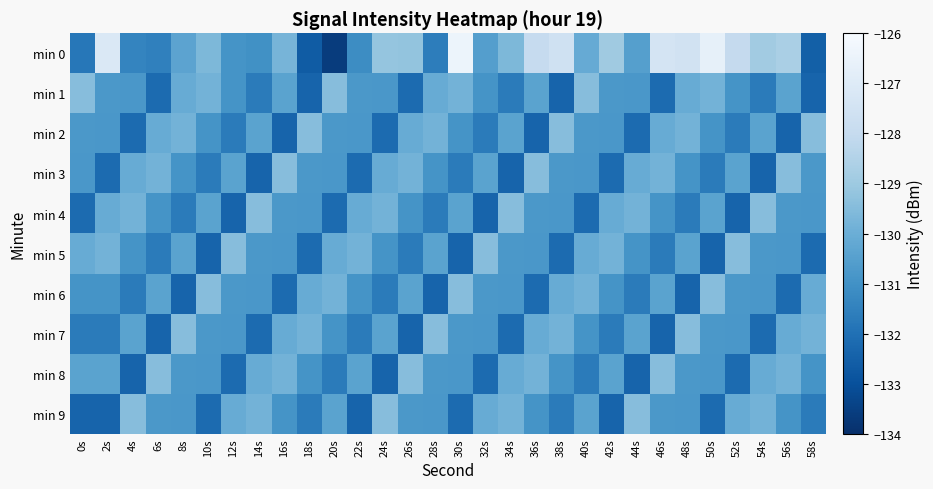

Reading left to right, what are all the values shown in this chart?

min 0: 0s=-131.8	2s=-127.1	4s=-131.4	6s=-131.5	8s=-130.4	10s=-129.6	12s=-130.9	14s=-131.0	16s=-129.8	18s=-132.6	20s=-133.6	22s=-131.2	24s=-129.2	26s=-129.2	28s=-131.6	30s=-126.4	32s=-130.5	34s=-129.6	36s=-128.0	38s=-127.6	40s=-130.1	42s=-129.0	44s=-130.5	46s=-127.4	48s=-127.5	50s=-126.7	52s=-128.0	54s=-128.9	56s=-128.7	58s=-132.5
min 1: 0s=-129.4	2s=-130.8	4s=-130.8	6s=-132.2	8s=-130.1	10s=-129.8	12s=-130.9	14s=-131.7	16s=-130.4	18s=-132.4	20s=-129.4	22s=-130.8	24s=-130.8	26s=-132.2	28s=-130.1	30s=-129.8	32s=-130.9	34s=-131.7	36s=-130.4	38s=-132.4	40s=-129.4	42s=-130.8	44s=-130.8	46s=-132.2	48s=-130.1	50s=-129.8	52s=-130.9	54s=-131.7	56s=-130.4	58s=-132.4
min 2: 0s=-130.8	2s=-130.8	4s=-132.2	6s=-130.1	8s=-129.8	10s=-130.9	12s=-131.7	14s=-130.4	16s=-132.4	18s=-129.4	20s=-130.8	22s=-130.8	24s=-132.2	26s=-130.1	28s=-129.8	30s=-130.9	32s=-131.7	34s=-130.4	36s=-132.4	38s=-129.4	40s=-130.8	42s=-130.8	44s=-132.2	46s=-130.1	48s=-129.8	50s=-130.9	52s=-131.7	54s=-130.4	56s=-132.4	58s=-129.4
min 3: 0s=-130.8	2s=-132.2	4s=-130.1	6s=-129.8	8s=-130.9	10s=-131.7	12s=-130.4	14s=-132.4	16s=-129.4	18s=-130.8	20s=-130.8	22s=-132.2	24s=-130.1	26s=-129.8	28s=-130.9	30s=-131.7	32s=-130.4	34s=-132.4	36s=-129.4	38s=-130.8	40s=-130.8	42s=-132.2	44s=-130.1	46s=-129.8	48s=-130.9	50s=-131.7	52s=-130.4	54s=-132.4	56s=-129.4	58s=-130.8
min 4: 0s=-132.2	2s=-130.1	4s=-129.8	6s=-130.9	8s=-131.7	10s=-130.4	12s=-132.4	14s=-129.4	16s=-130.8	18s=-130.8	20s=-132.2	22s=-130.1	24s=-129.8	26s=-130.9	28s=-131.7	30s=-130.4	32s=-132.4	34s=-129.4	36s=-130.8	38s=-130.8	40s=-132.2	42s=-130.1	44s=-129.8	46s=-130.9	48s=-131.7	50s=-130.4	52s=-132.4	54s=-129.4	56s=-130.8	58s=-130.8
min 5: 0s=-130.1	2s=-129.8	4s=-130.9	6s=-131.7	8s=-130.4	10s=-132.4	12s=-129.4	14s=-130.8	16s=-130.8	18s=-132.2	20s=-130.1	22s=-129.8	24s=-130.9	26s=-131.7	28s=-130.4	30s=-132.4	32s=-129.4	34s=-130.8	36s=-130.8	38s=-132.2	40s=-130.1	42s=-129.8	44s=-130.9	46s=-131.7	48s=-130.4	50s=-132.4	52s=-129.4	54s=-130.8	56s=-130.8	58s=-132.2
min 6: 0s=-130.9	2s=-130.9	4s=-131.7	6s=-130.4	8s=-132.4	10s=-129.4	12s=-130.8	14s=-130.8	16s=-132.2	18s=-130.1	20s=-129.8	22s=-130.9	24s=-131.7	26s=-130.4	28s=-132.4	30s=-129.4	32s=-130.8	34s=-130.8	36s=-132.2	38s=-130.1	40s=-129.8	42s=-130.9	44s=-131.7	46s=-130.4	48s=-132.4	50s=-129.4	52s=-130.8	54s=-130.8	56s=-132.2	58s=-130.1
min 7: 0s=-131.7	2s=-131.7	4s=-130.4	6s=-132.4	8s=-129.4	10s=-130.8	12s=-130.8	14s=-132.2	16s=-130.1	18s=-129.8	20s=-130.9	22s=-131.7	24s=-130.4	26s=-132.4	28s=-129.4	30s=-130.8	32s=-130.8	34s=-132.2	36s=-130.1	38s=-129.8	40s=-130.9	42s=-131.7	44s=-130.4	46s=-132.4	48s=-129.4	50s=-130.8	52s=-130.8	54s=-132.2	56s=-130.1	58s=-129.8
min 8: 0s=-130.4	2s=-130.4	4s=-132.4	6s=-129.4	8s=-130.8	10s=-130.8	12s=-132.2	14s=-130.1	16s=-129.8	18s=-130.9	20s=-131.7	22s=-130.4	24s=-132.4	26s=-129.4	28s=-130.8	30s=-130.8	32s=-132.2	34s=-130.1	36s=-129.8	38s=-130.9	40s=-131.7	42s=-130.4	44s=-132.4	46s=-129.4	48s=-130.8	50s=-130.8	52s=-132.2	54s=-130.1	56s=-129.8	58s=-130.9
min 9: 0s=-132.4	2s=-132.4	4s=-129.4	6s=-130.8	8s=-130.8	10s=-132.2	12s=-130.1	14s=-129.8	16s=-130.9	18s=-131.7	20s=-130.4	22s=-132.4	24s=-129.4	26s=-130.8	28s=-130.8	30s=-132.2	32s=-130.1	34s=-129.8	36s=-130.9	38s=-131.7	40s=-130.4	42s=-132.4	44s=-129.4	46s=-130.8	48s=-130.8	50s=-132.2	52s=-130.1	54s=-129.8	56s=-130.9	58s=-131.7